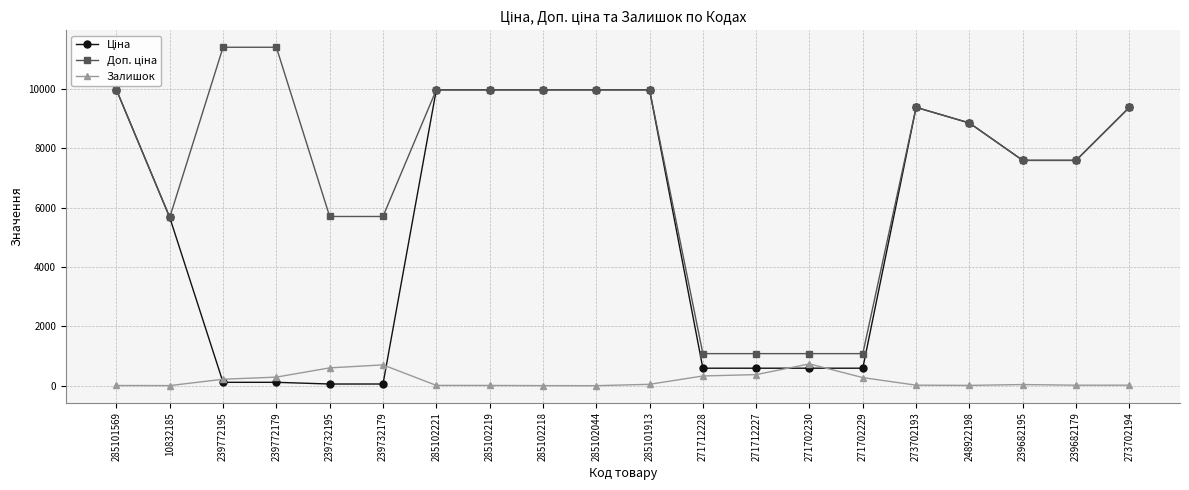

At how many categories does at least one series exceed 4572?

16